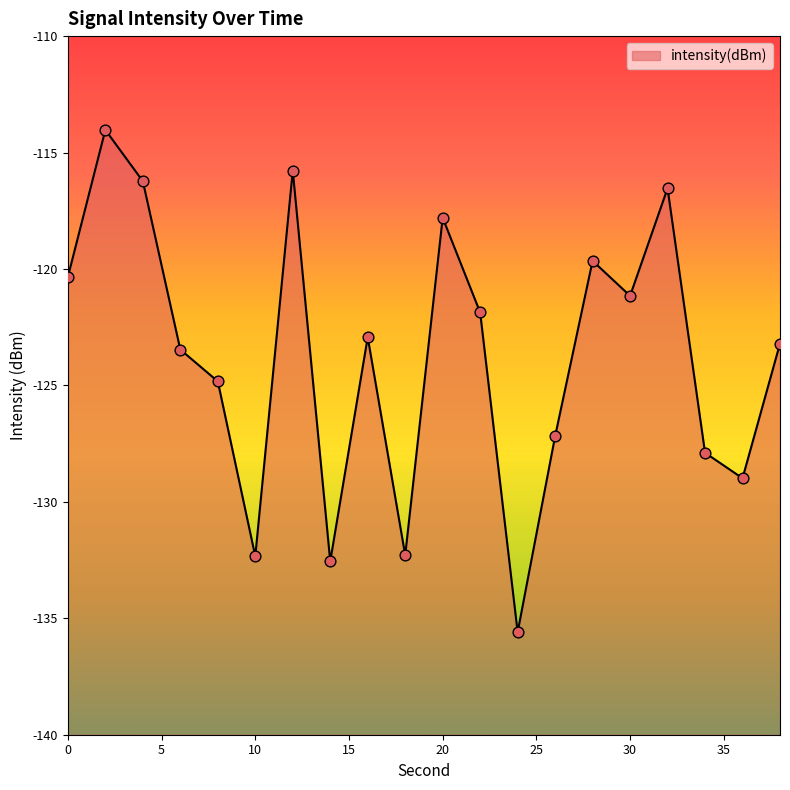

What is the change in value from 20 to 38?

-5.4